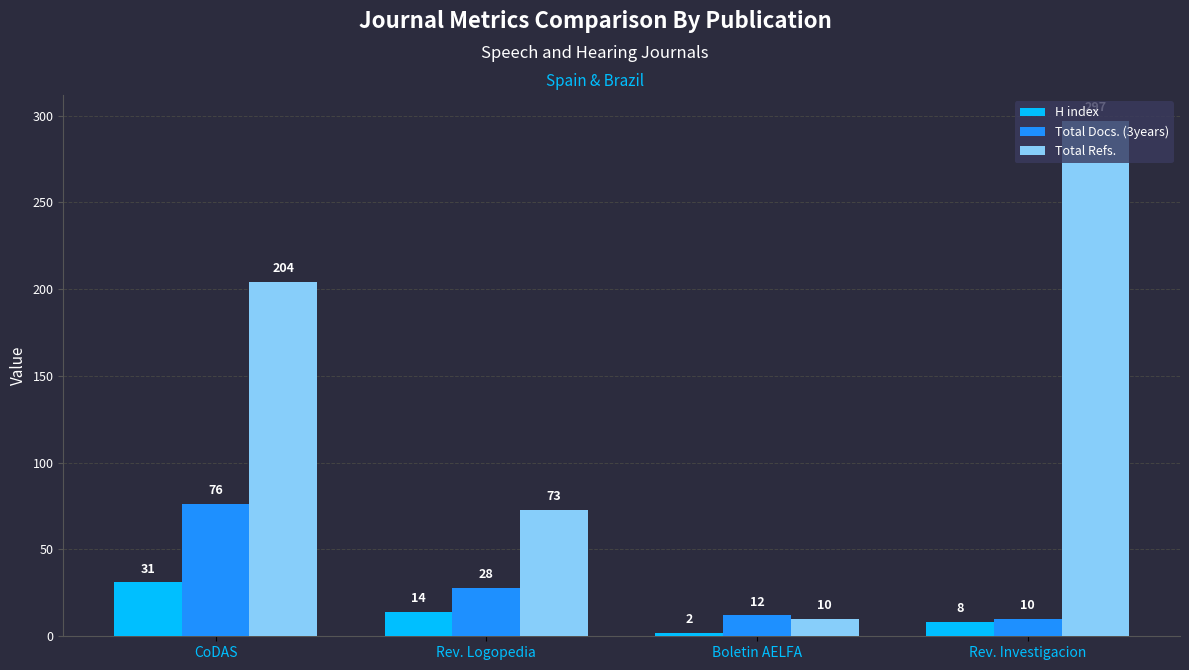

List the series in order of their peak value, highest first.

Total Refs., Total Docs. (3years), H index